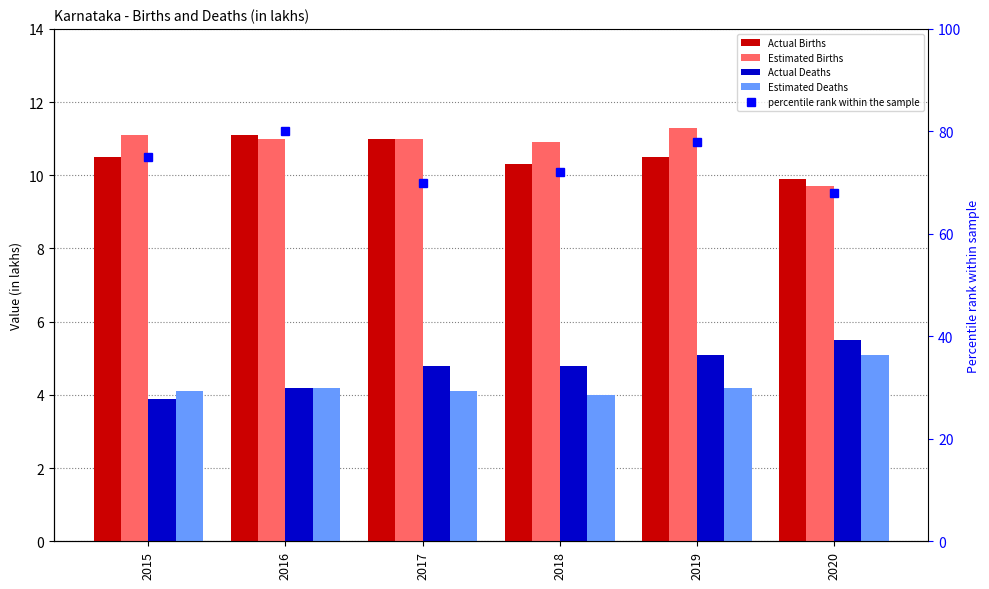

At which category is the sum across all series the highest?

2016